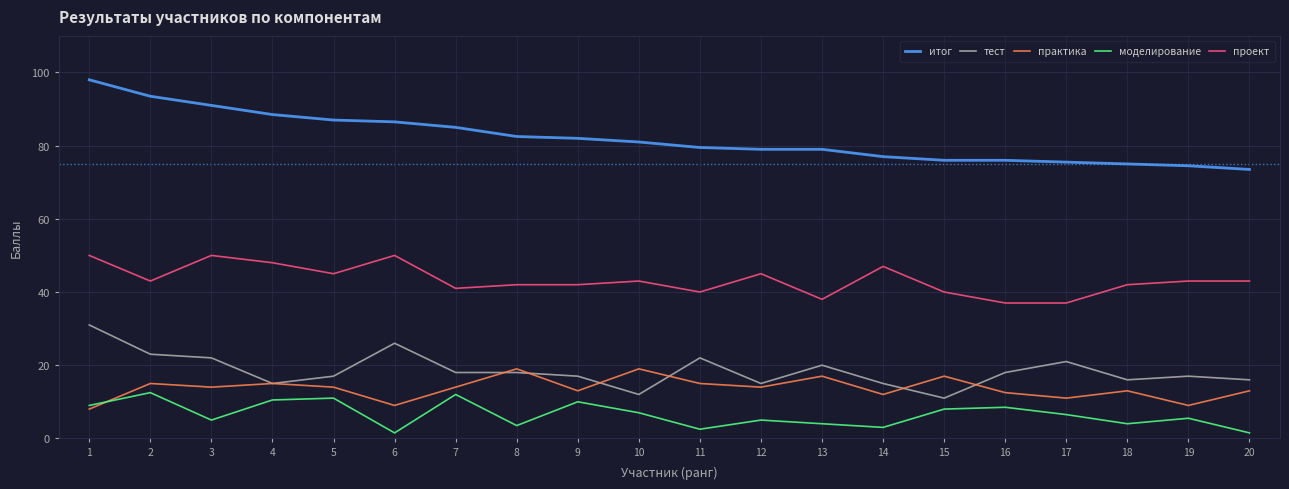

What is the approximate value of итог at 4?

88.5